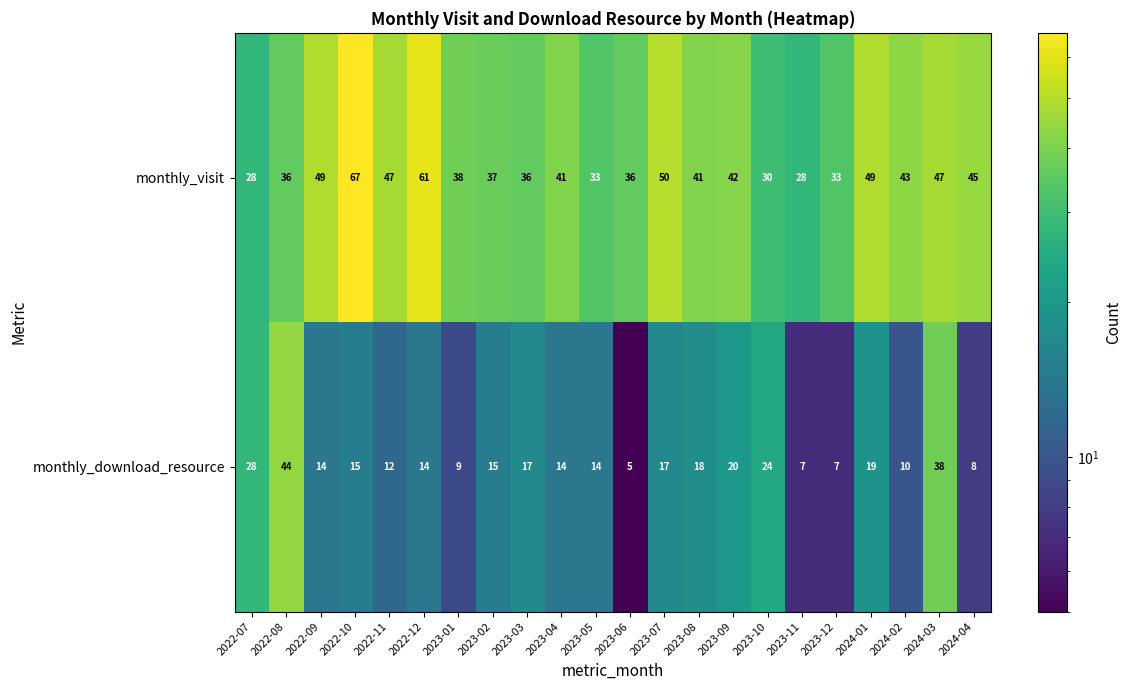

At which label does monthly_download_resource first exceed 15?

2022-07